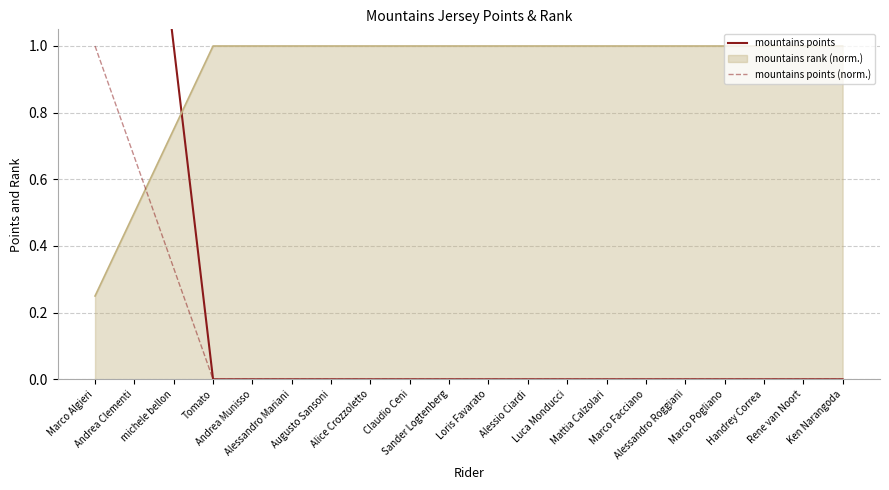

True or false: mountains points and mountains points (norm.) intersect in this chart.

False